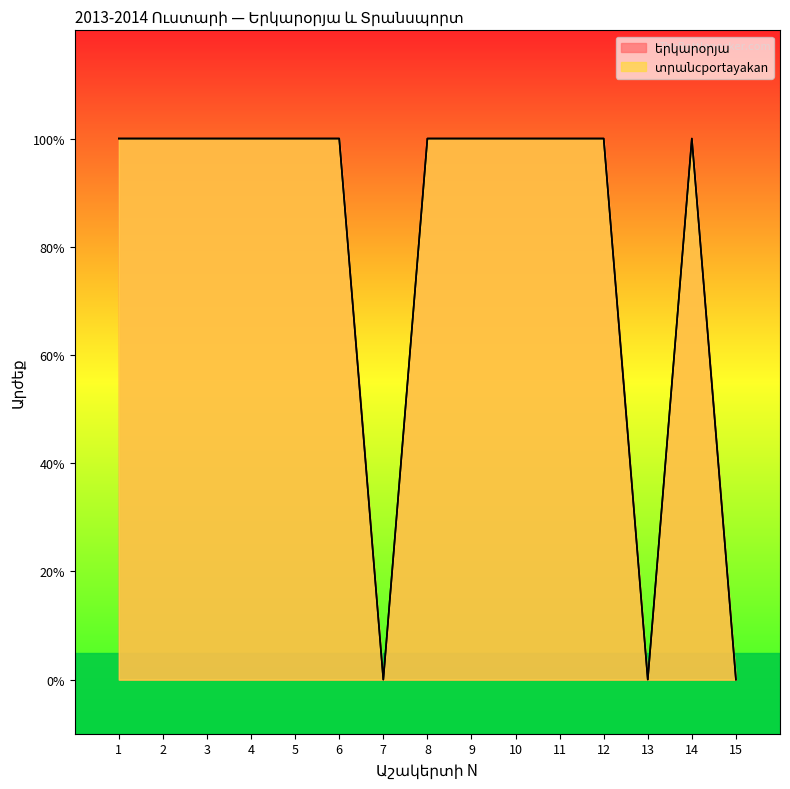

Reading left to right, list all the values displayed in this chart.

երկարօրյա: 1=1	2=1	3=1	4=1	5=1	6=1	7=0	8=1	9=1	10=1	11=1	12=1	13=0	14=1	15=0
տրանսպորտ: 1=1	2=1	3=1	4=1	5=1	6=1	7=0	8=1	9=1	10=1	11=1	12=1	13=0	14=1	15=0